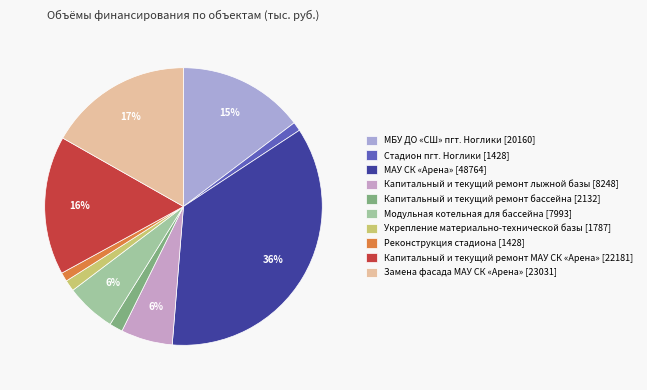

How many segments does this pie chart have?

10